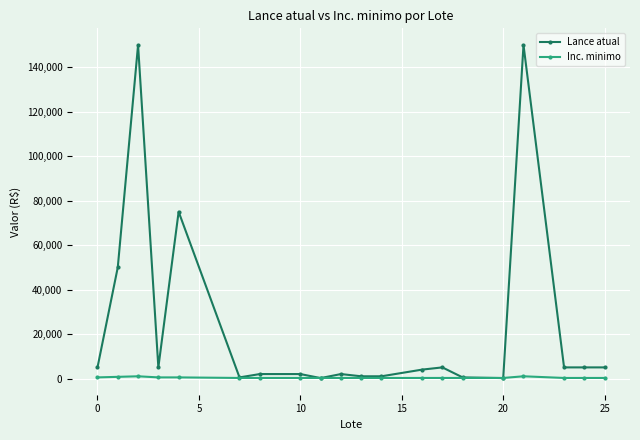

Which series has the widest spread of values?

Lance atual